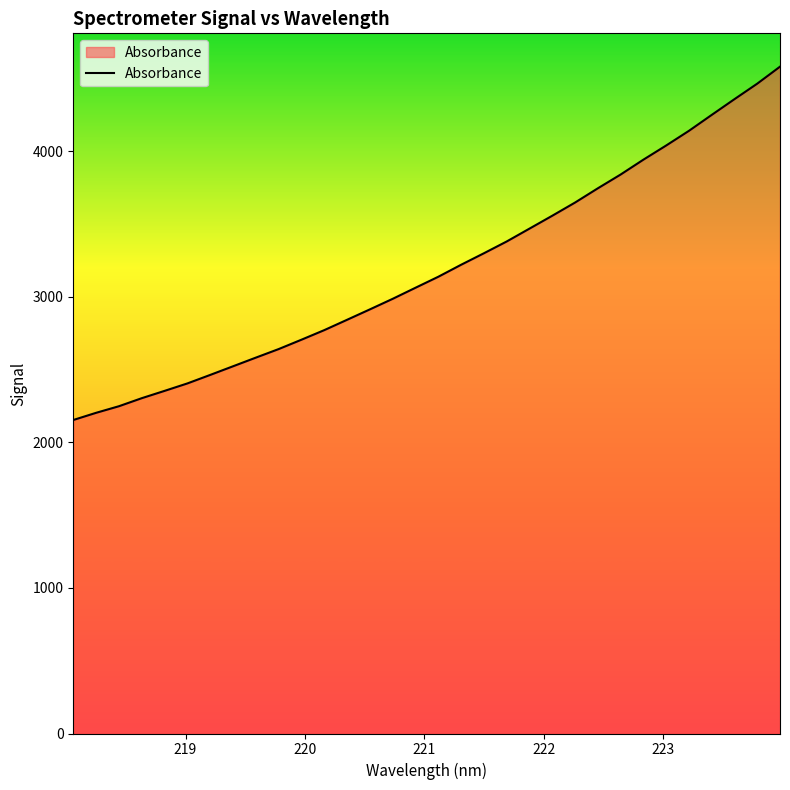

What is the difference between the maximum and minimum values?

2426.7